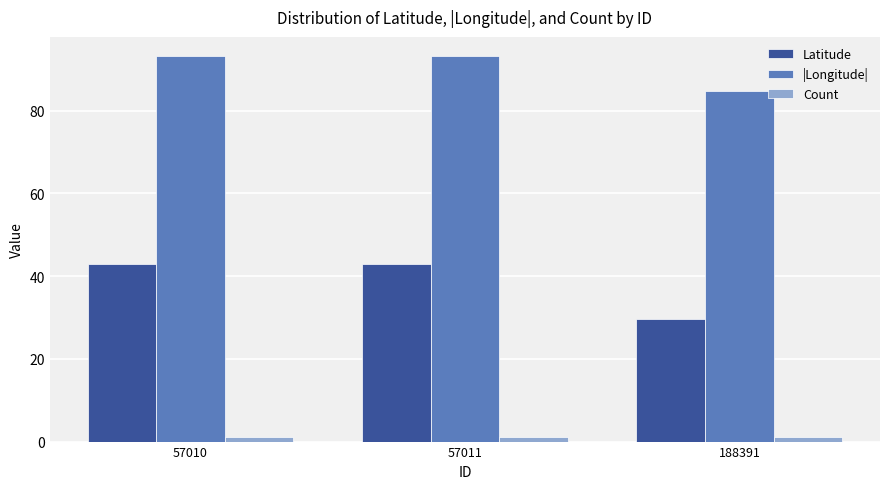

What is the minimum value for Count?

1.0